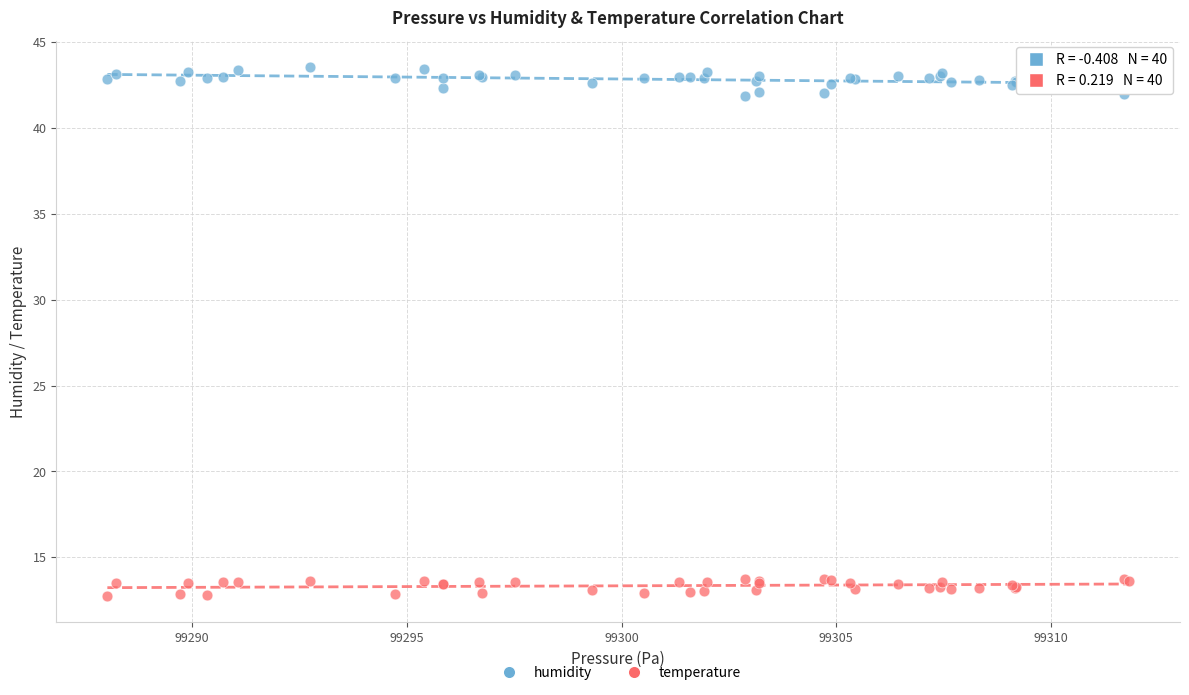

What is the X range (max minus min) for the scatter plot?

23.8